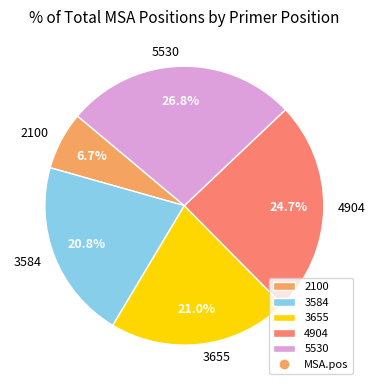

Between 3655 and 2100, which is larger?

3655